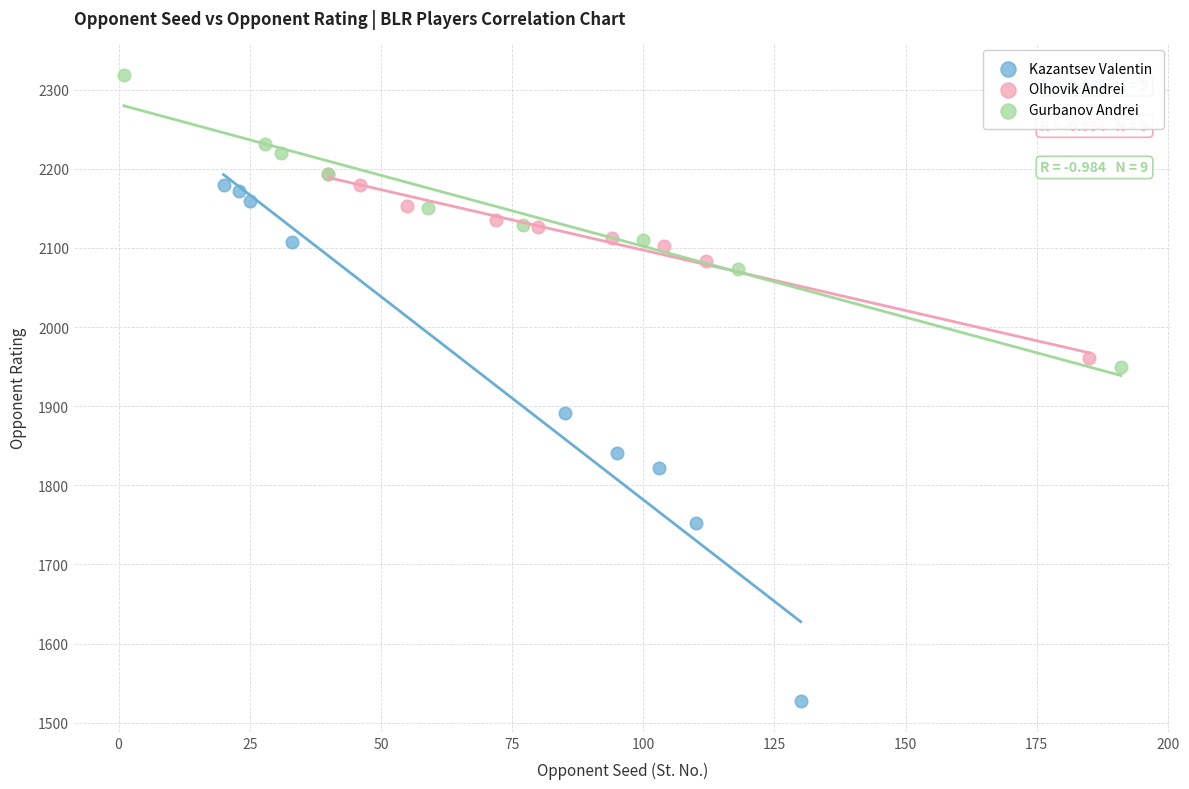

Which series has the widest spread of Y values?

Kazantsev Valentin